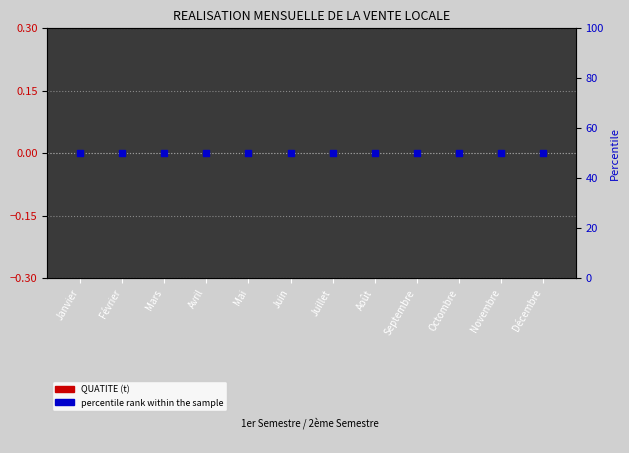

Which series has the largest Y range (max minus min)?

QUATITE (t)